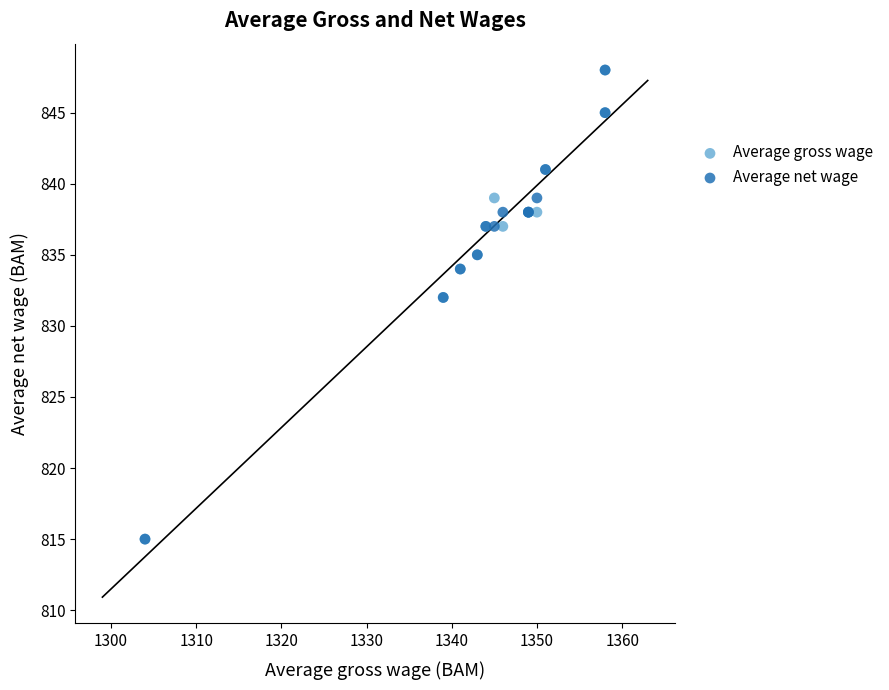

What are all the series names shown in the legend?

Average gross wage, Average net wage